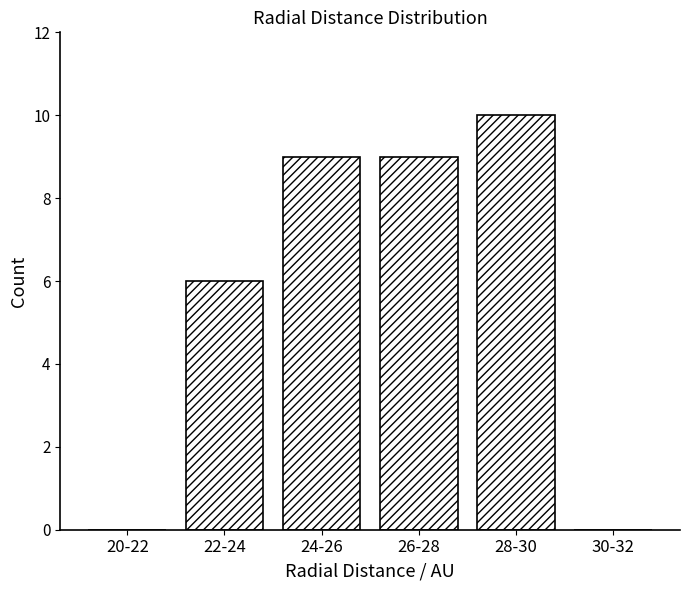

Reading left to right, extract all data points from this chart.

20-22=0	22-24=6	24-26=9	26-28=9	28-30=10	30-32=0